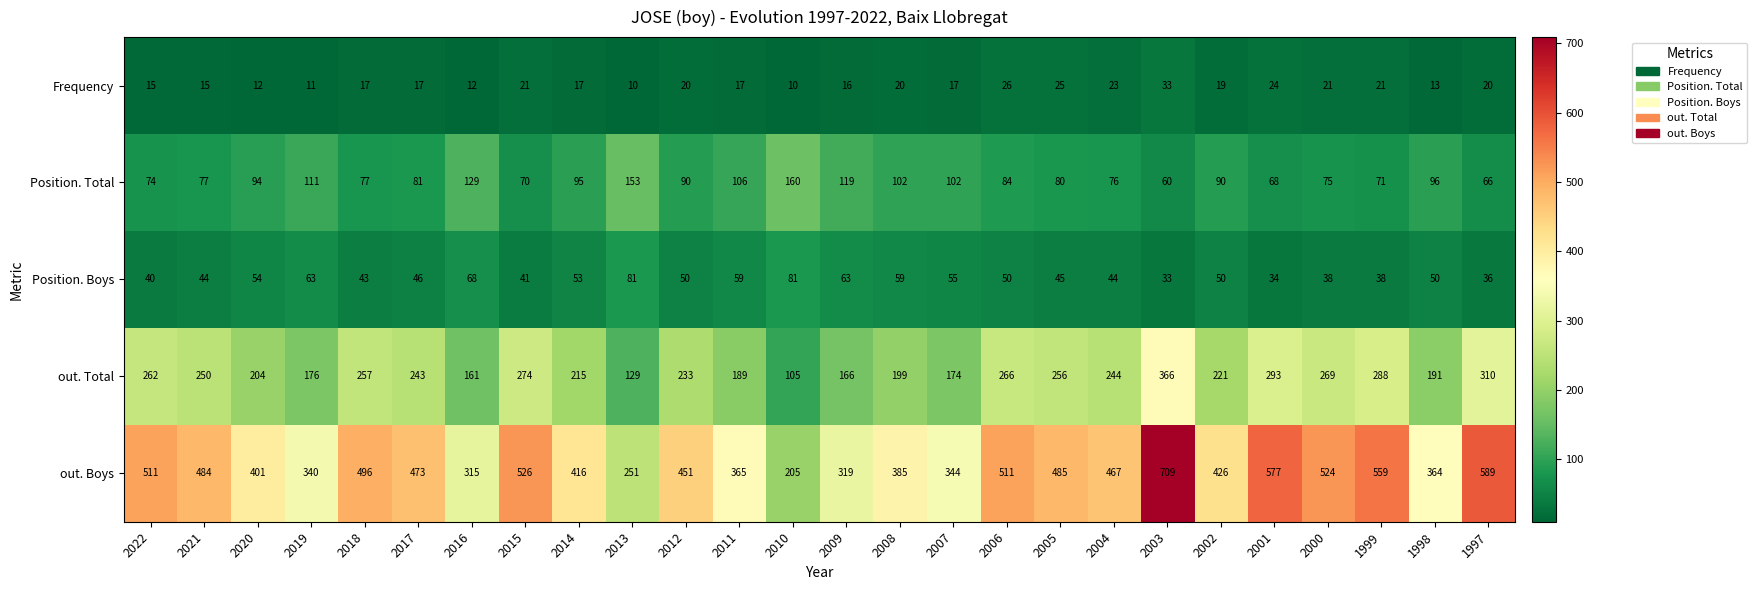

What is the difference between the maximum and minimum values in the out. Total series?

261